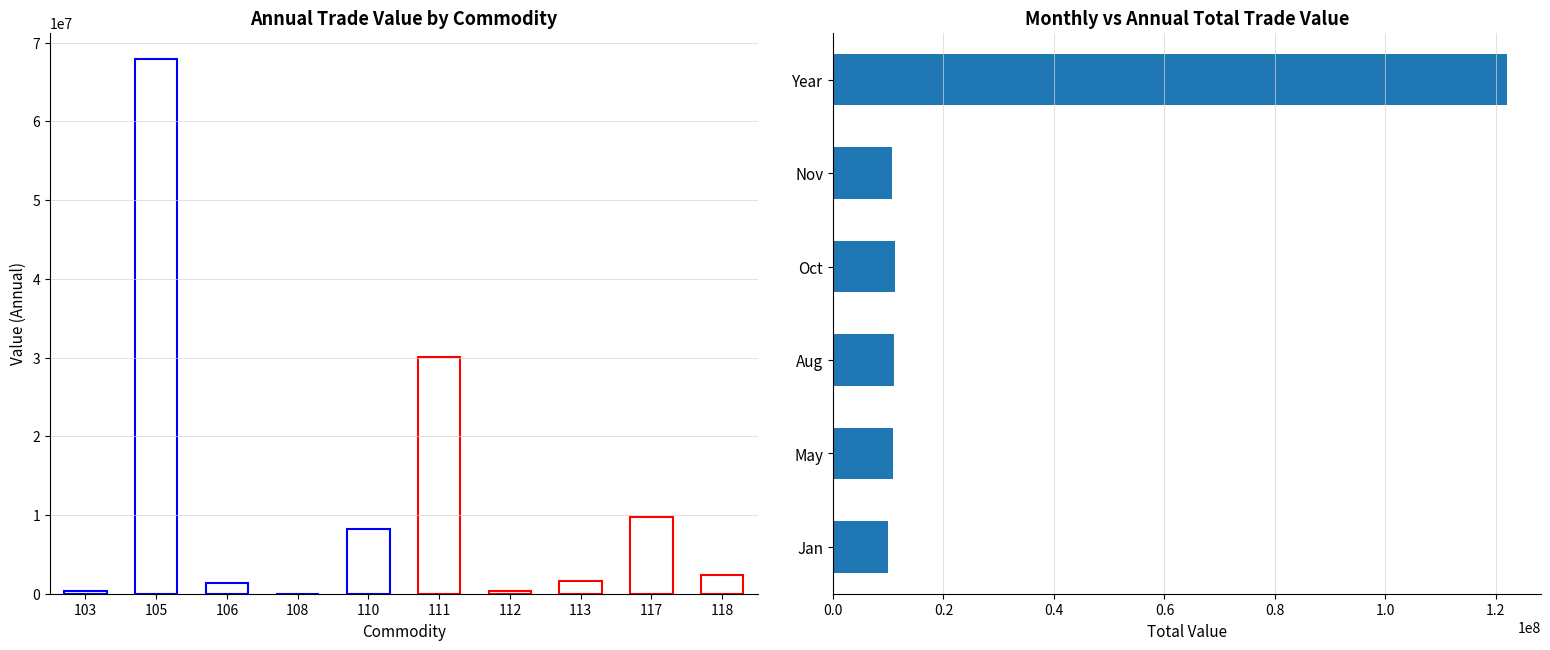

Is it true that Value-Year equals 1425367 at 106?

True